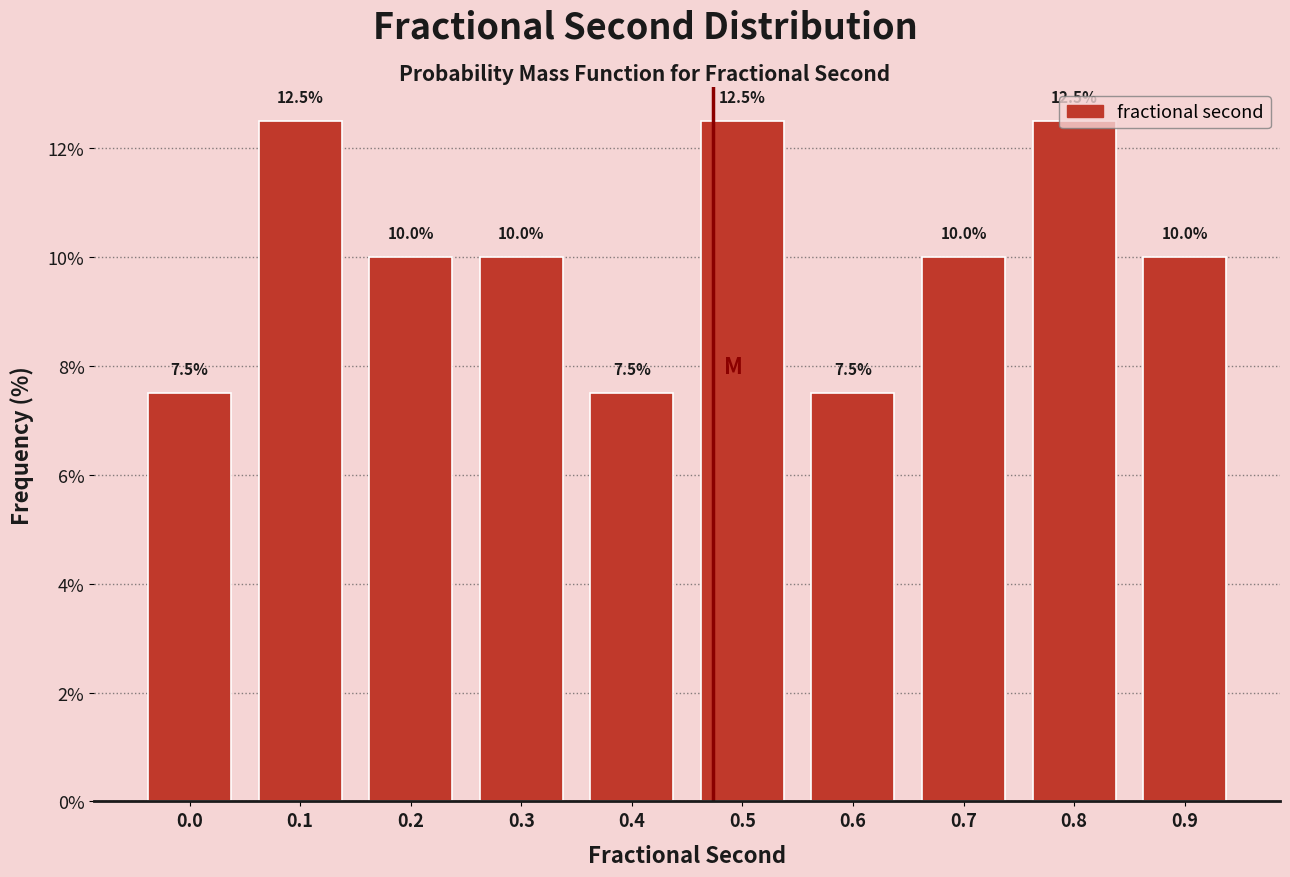

What is the value of the 3rd bar from the left?

10.0